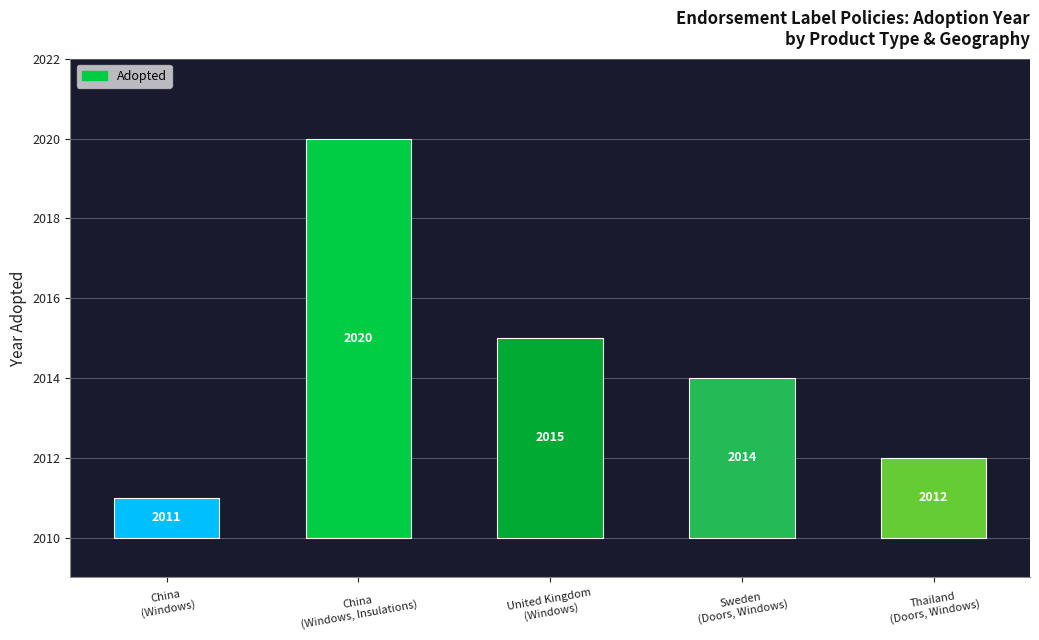

What is the difference between the maximum and minimum values?

9